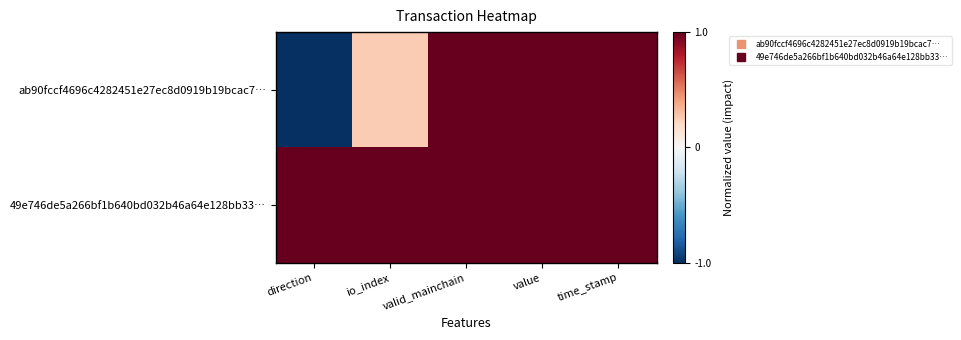

Reading left to right, what are all the values shown in this chart?

ab90fccf4696c4282451e27ec8d0919b19bcac7…: direction=-1.0	io_index=0.2	valid_mainchain=1.0	value=1.0	time_stamp=1.0
49e746de5a266bf1b640bd032b46a64e128bb33…: direction=1.0	io_index=1.0	valid_mainchain=1.0	value=1.0	time_stamp=1.0